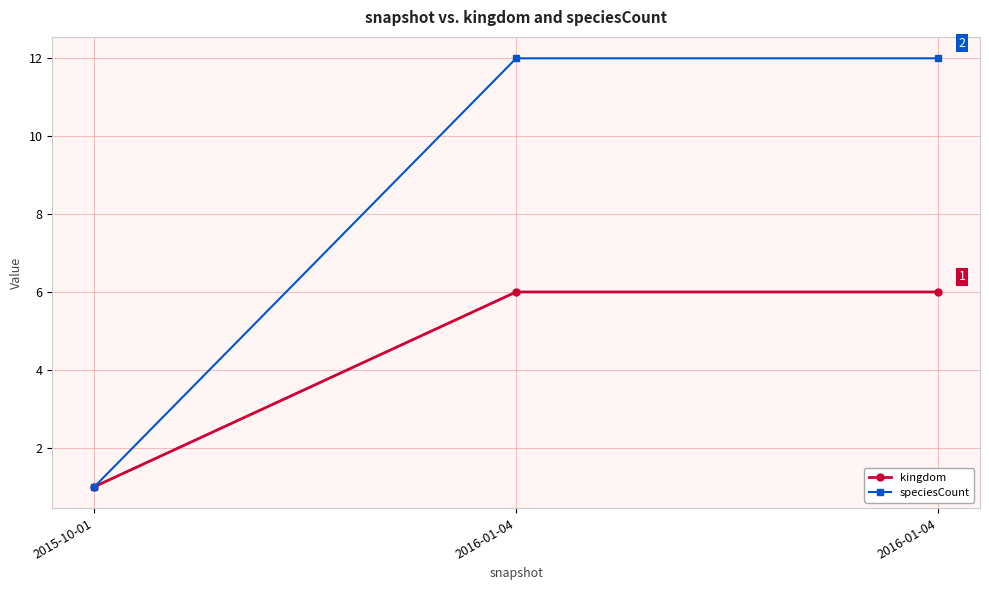

Between 2015-10-01 and 2016-01-04, which series saw the biggest shift?

speciesCount